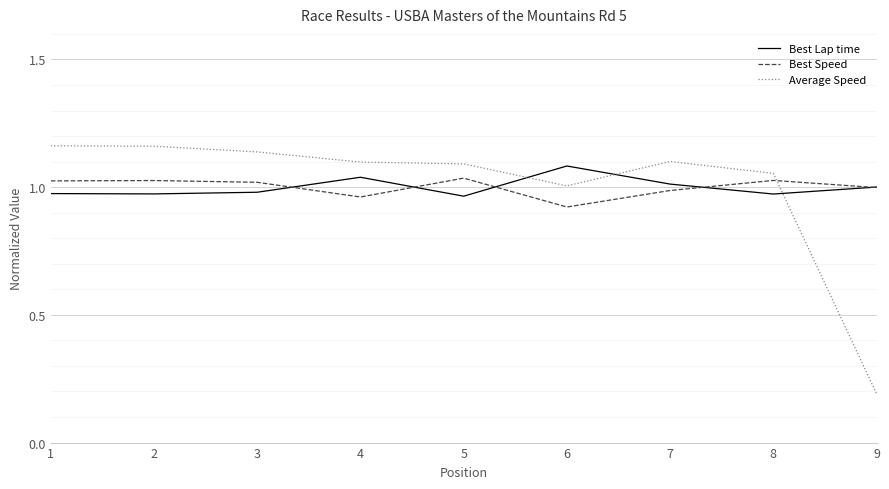

Rank the series at 6 from highest to lowest value.

Best Lap time, Average Speed, Best Speed